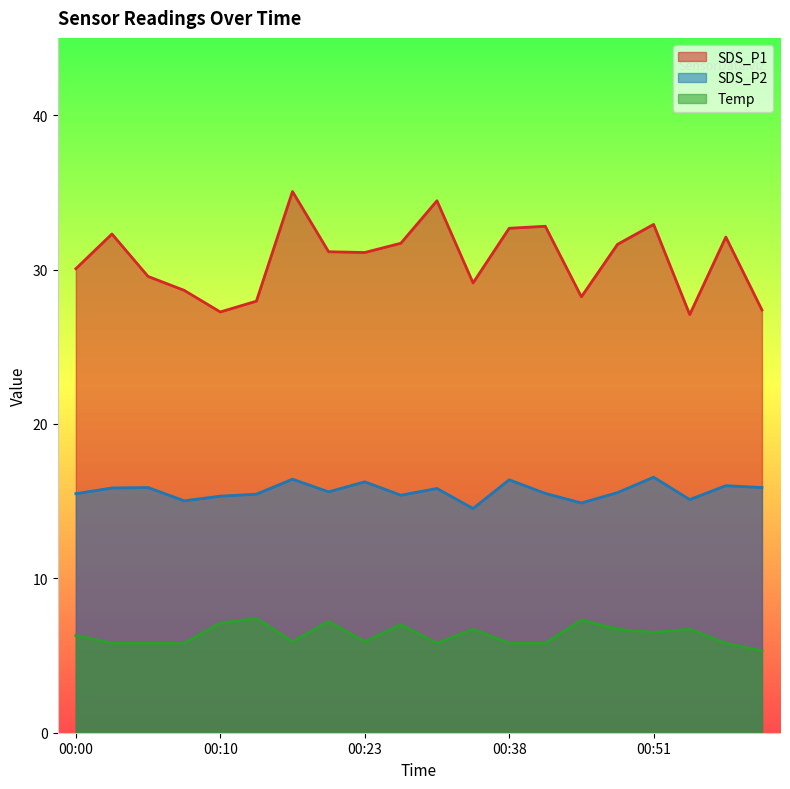

Is the value of Temp at 00:53 greater than the value of SDS_P2 at 00:53?

No